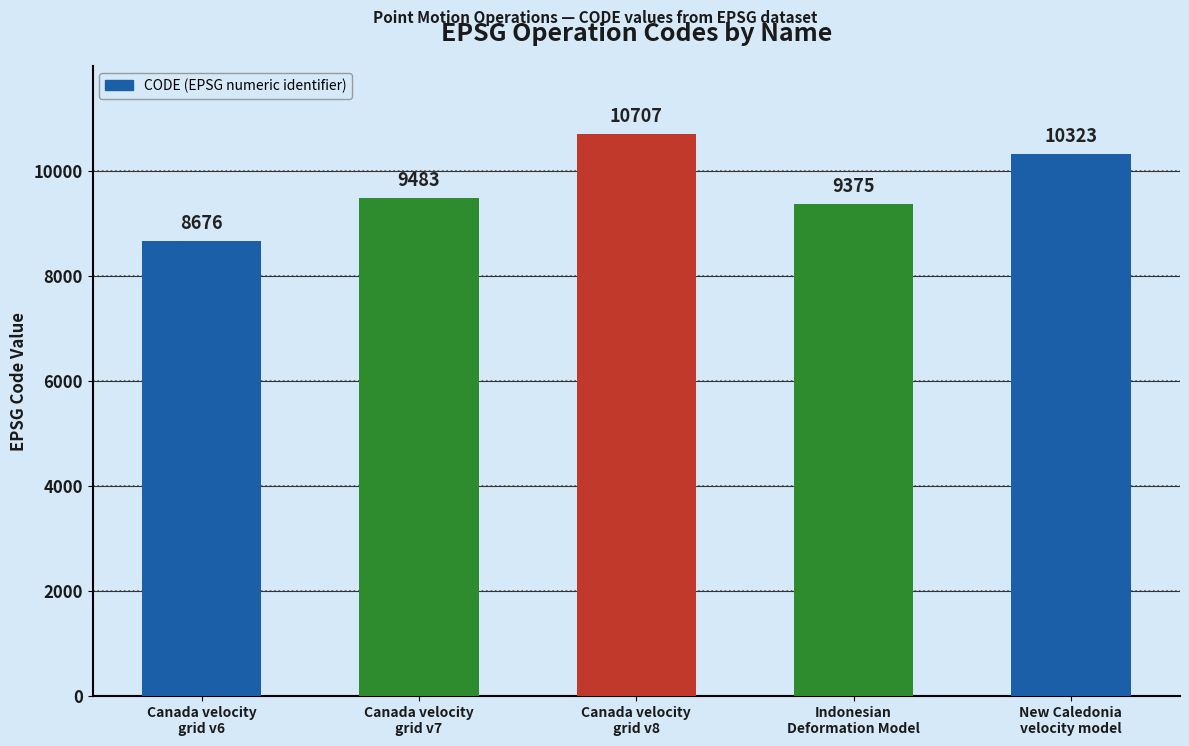

What is the label of the 5th bar from the left?

New Caledonia
velocity model